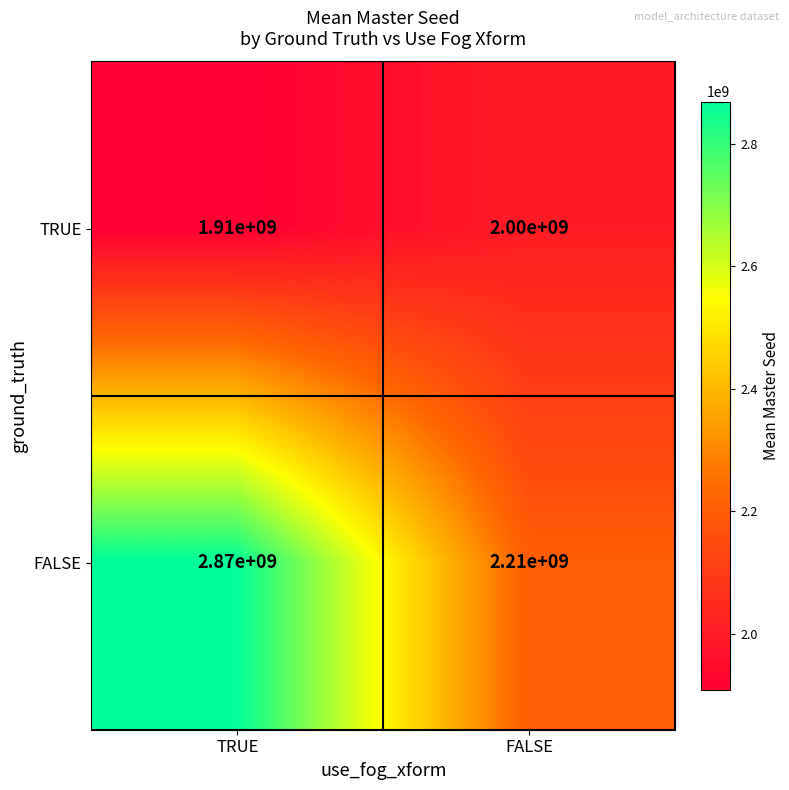

Is it true that FALSE equals 2870000000 at TRUE?

True